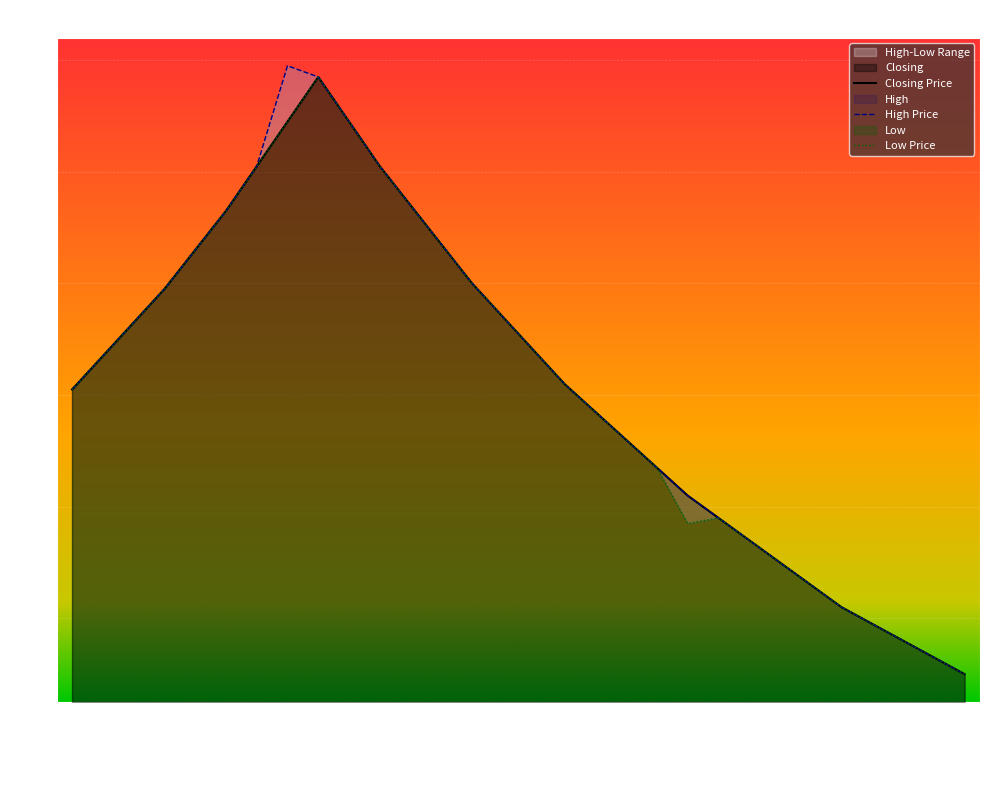

What is the sum of all Closing values?

36.7